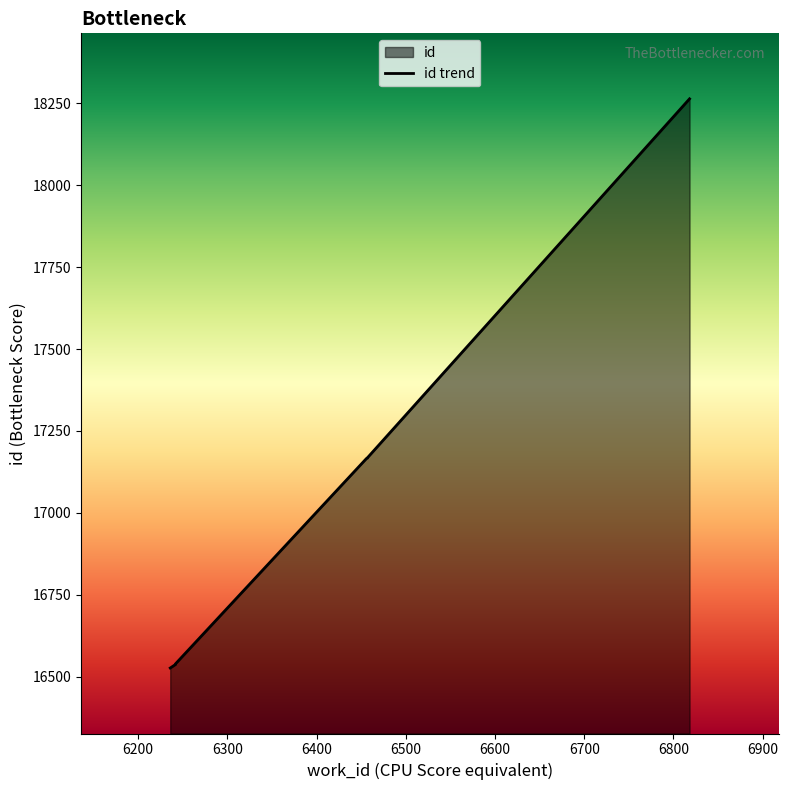

How many values exceed 17166?

3